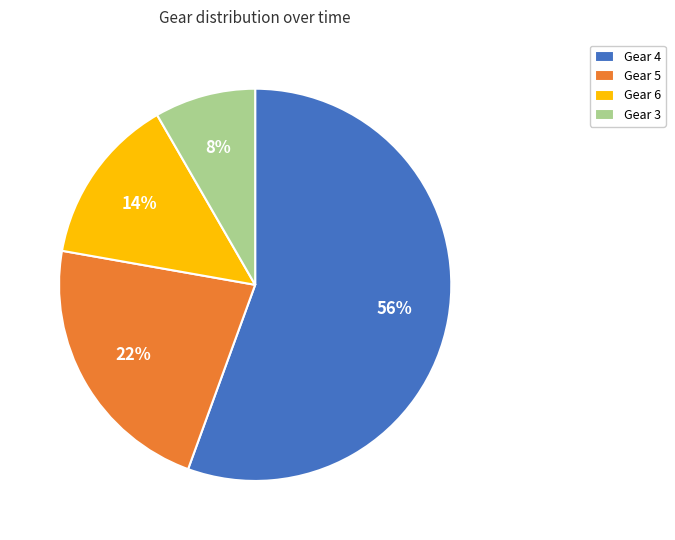

Is the sum of Gear 5 and Gear 4 greater than half?

Yes